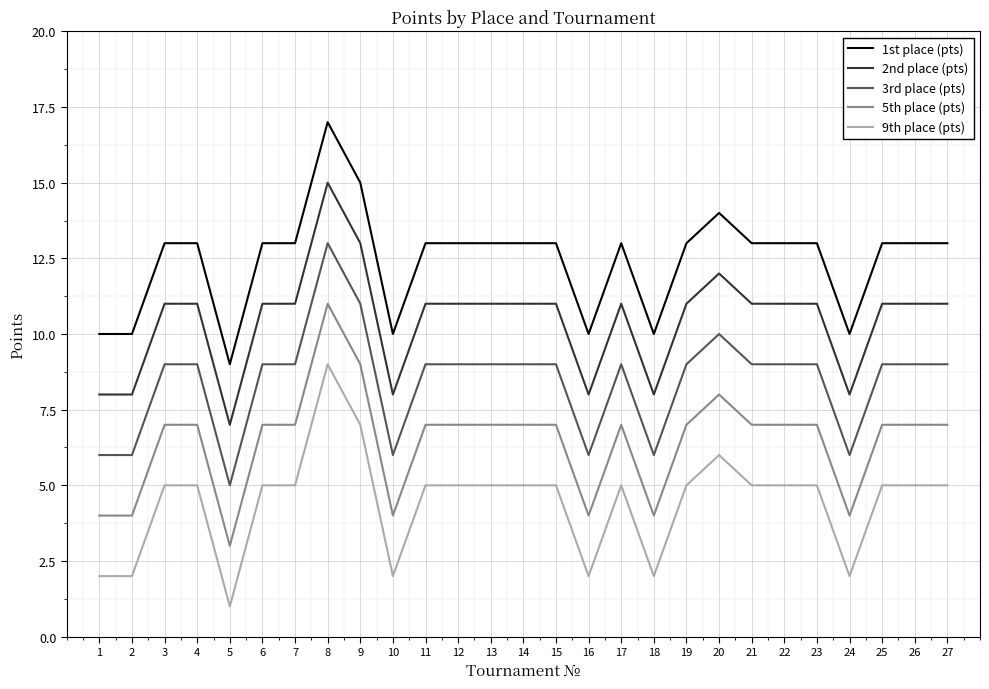

True or false: 3rd place (pts) has more than 2 points higher than both neighbors.

True